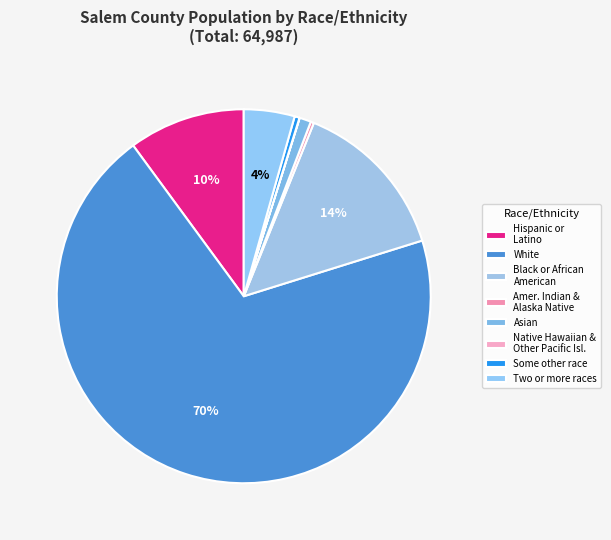

To the nearest percent, what is the combined percentage of White and Black or African American?

84%